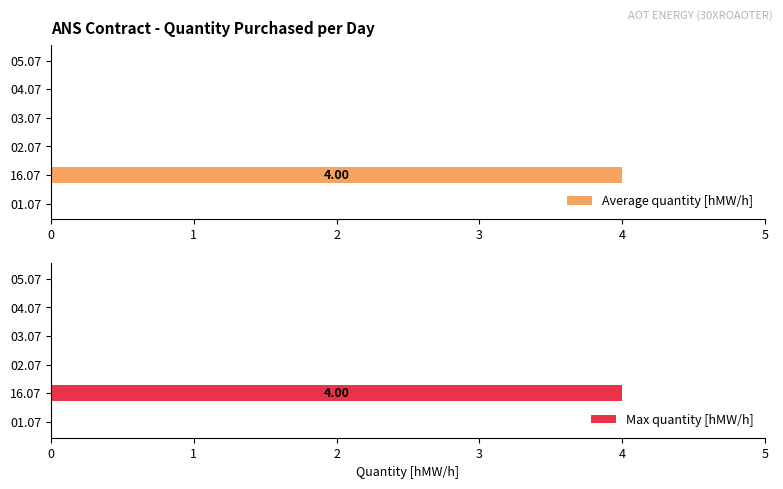

Rank the series at 04.07 from highest to lowest value.

Average quantity [hMW/h], Max quantity [hMW/h]